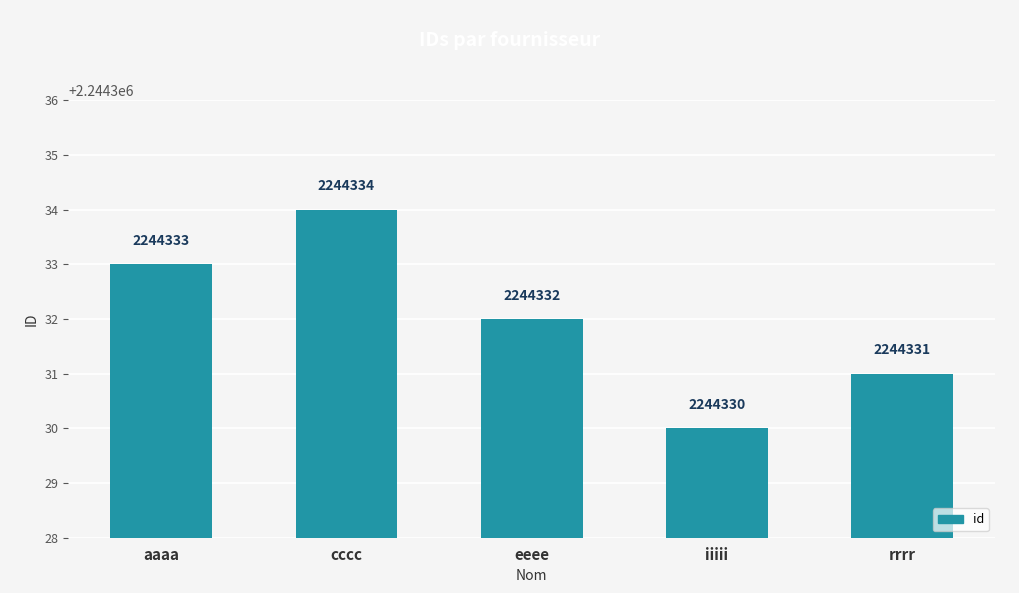

What is the maximum value shown in the chart?

2244334